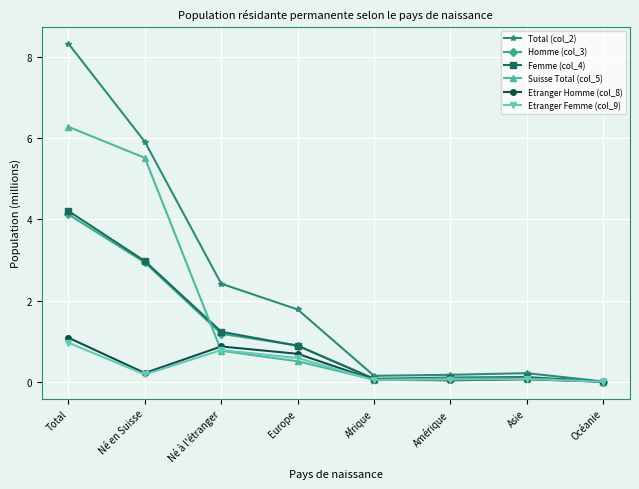

Which series has the widest spread of values?

Total (col_2)